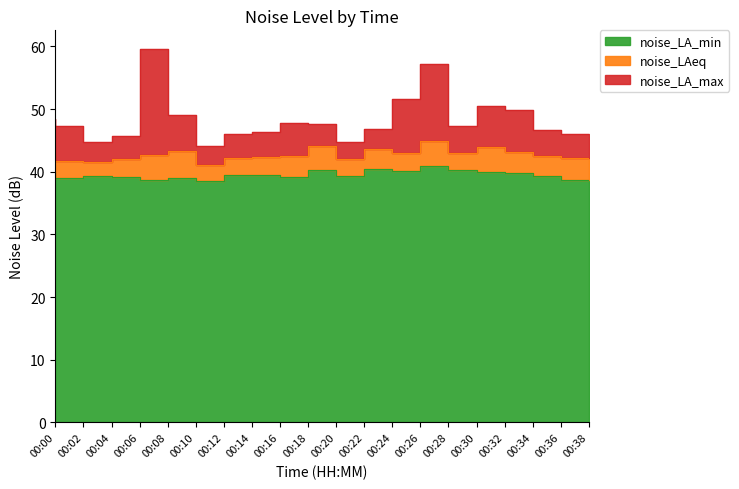

At how many categories does at least one series exceed 44?

20